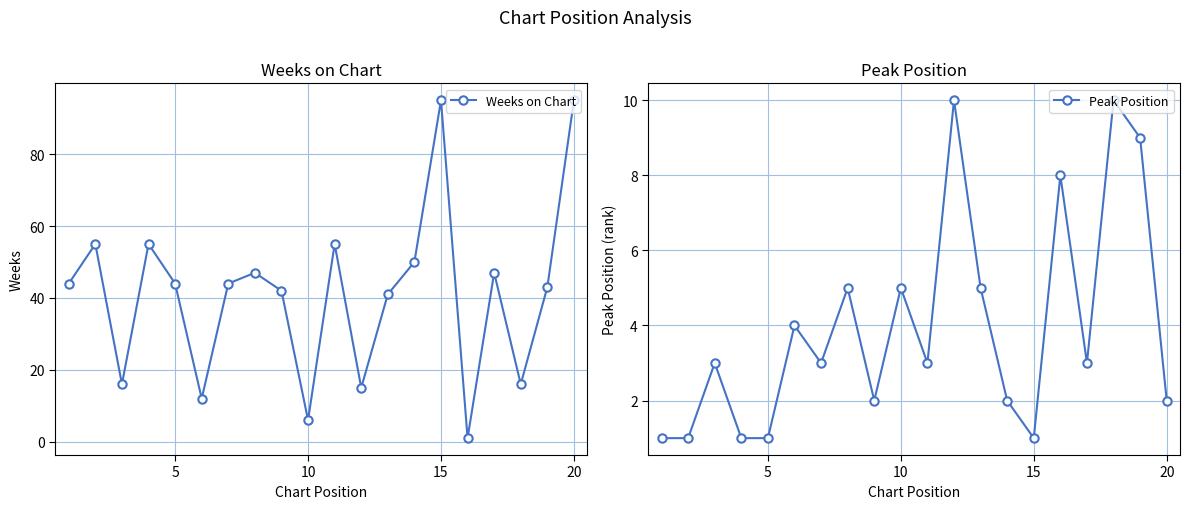

True or false: Weeks on Chart has more than 0 points higher than both neighbors.

True